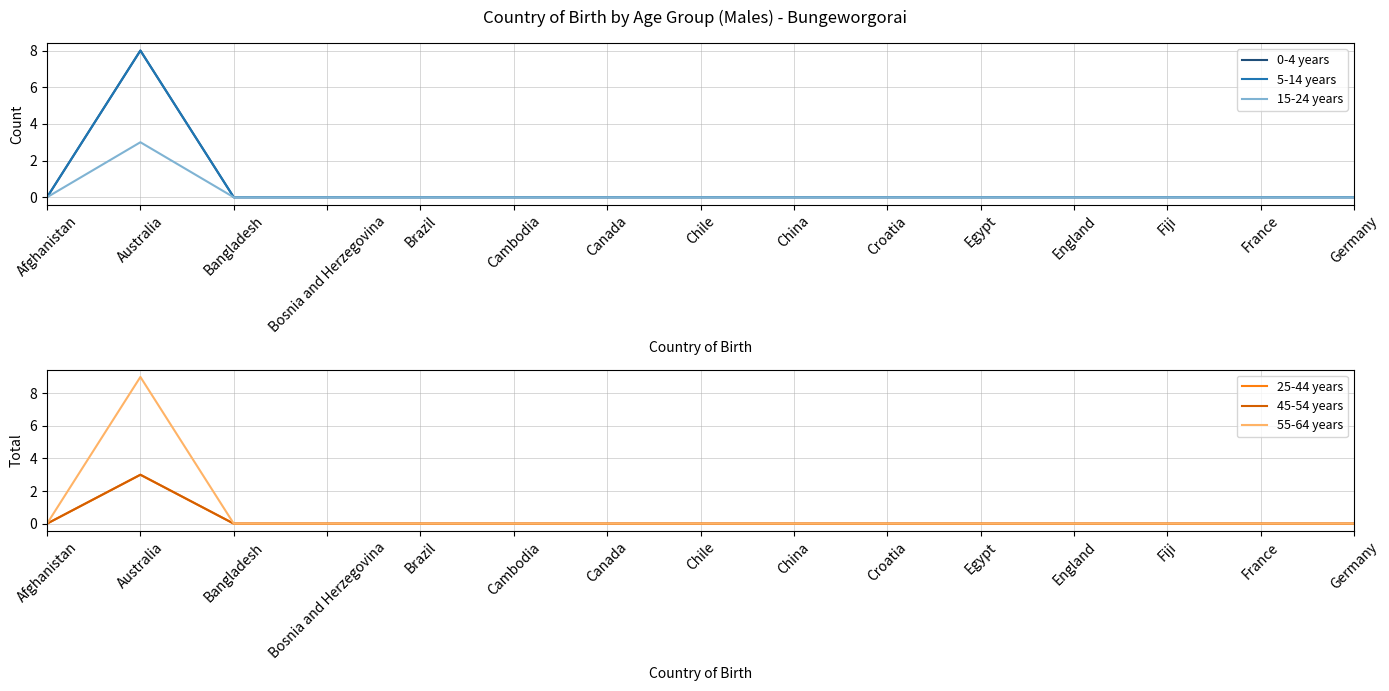

List the labels in order of 55-64 years value, largest first.

Australia, Afghanistan, Bangladesh, Bosnia and Herzegovina, Brazil, Cambodia, Canada, Chile, China, Croatia, Egypt, England, Fiji, France, Germany